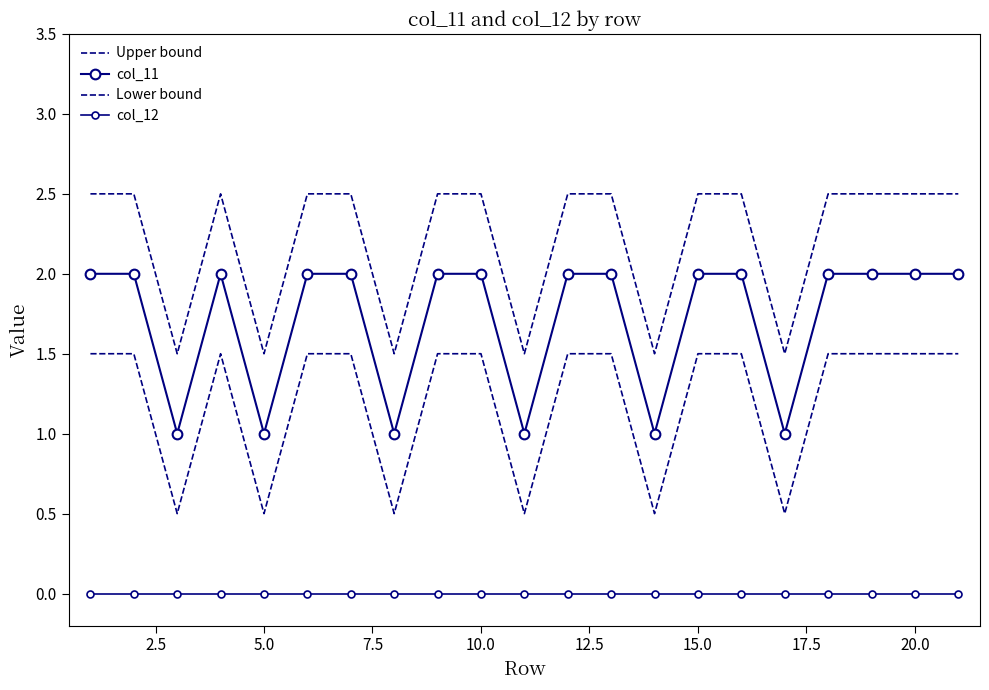

Which series has the widest spread of values?

Upper bound